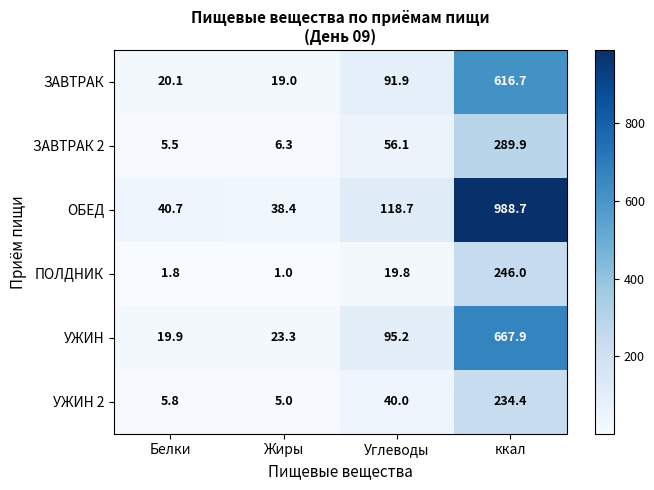

The ЗАВТРАК series shows 616.7 at ккал. True or false?

True